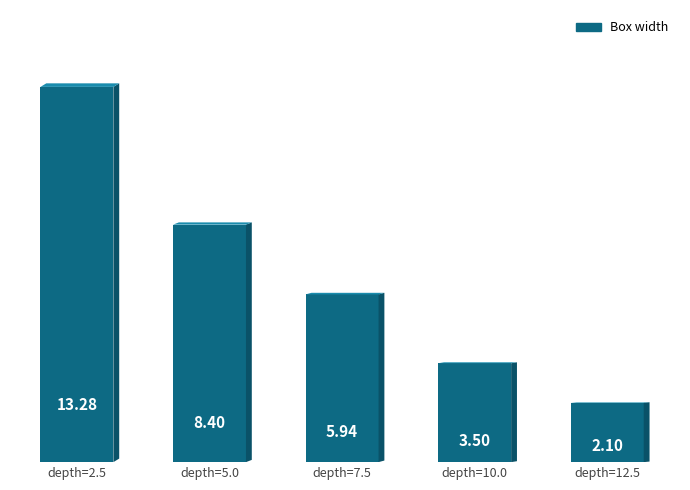

What is the sum of all values?

33.2